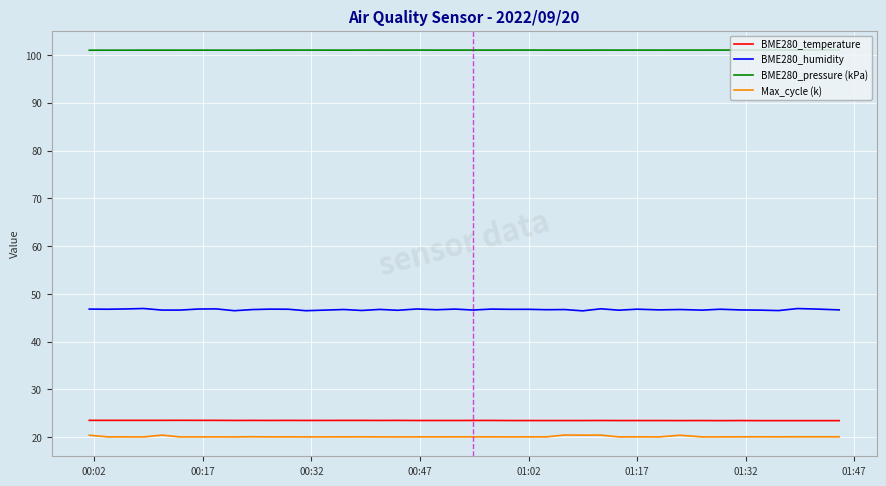

Which series has the largest total across all categories?

BME280_pressure (kPa)